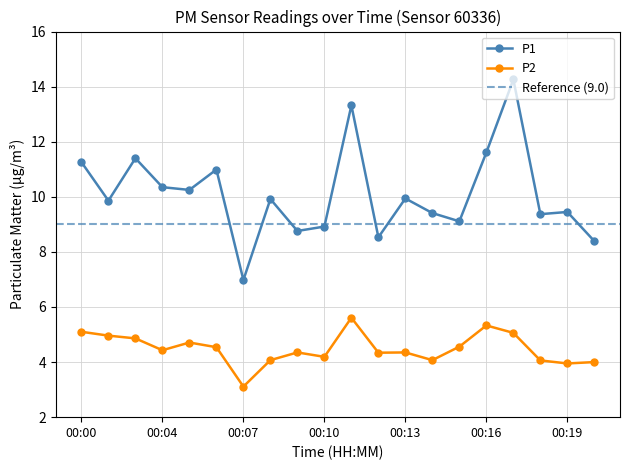

True or false: P2 and P1 cross at least once.

False